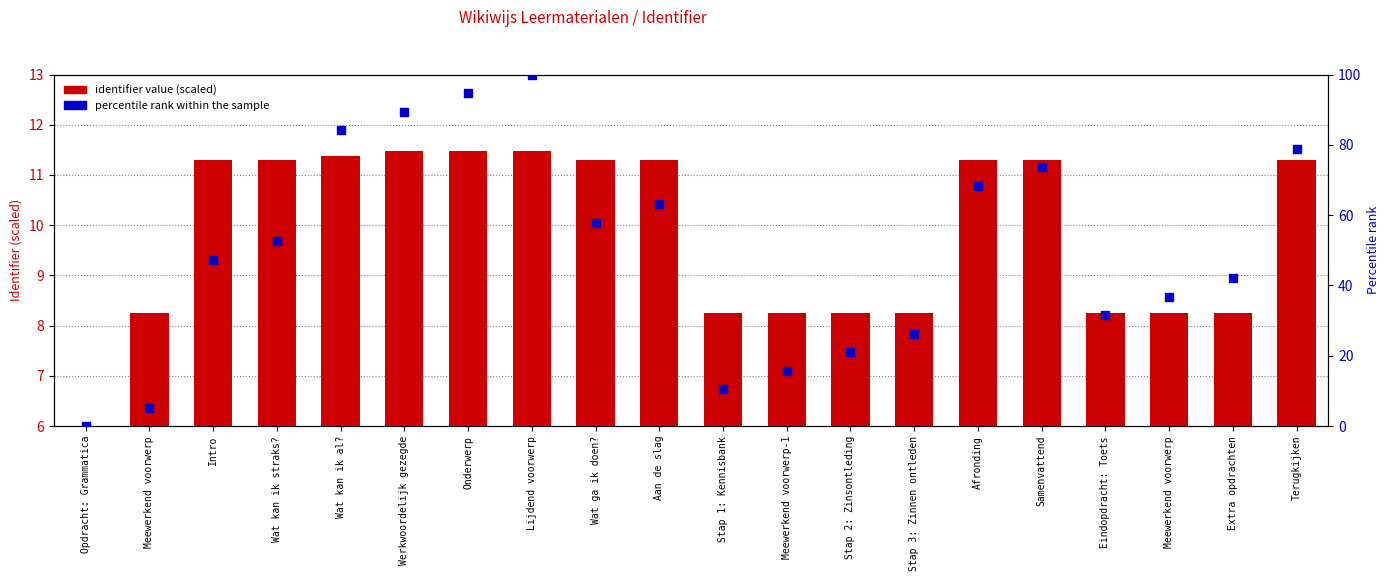

What are all the series names shown in the legend?

identifier value (scaled), percentile rank within the sample